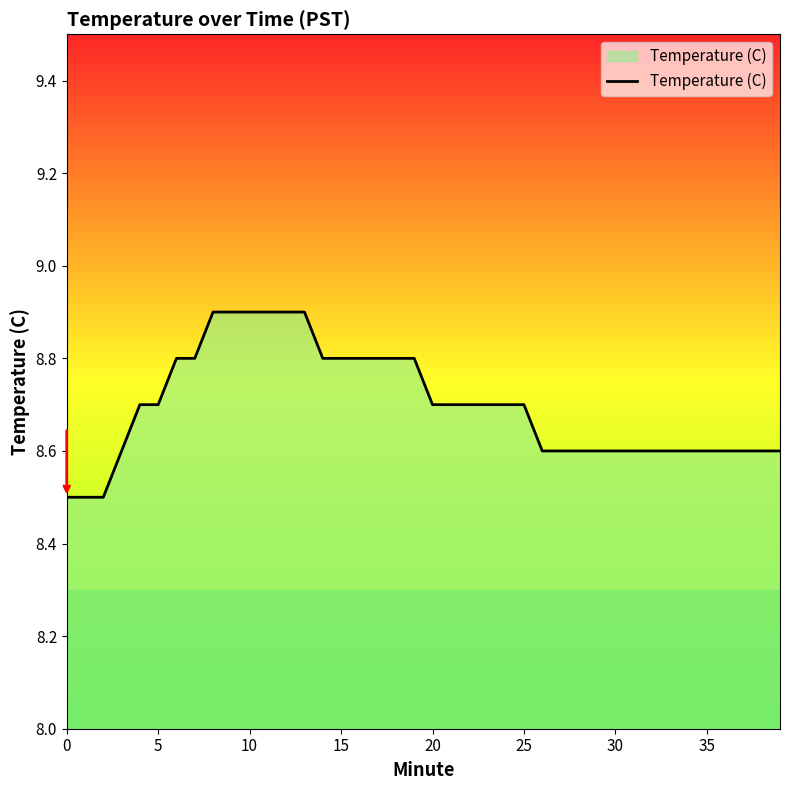

Does the chart display data point markers on the line(s)?

No